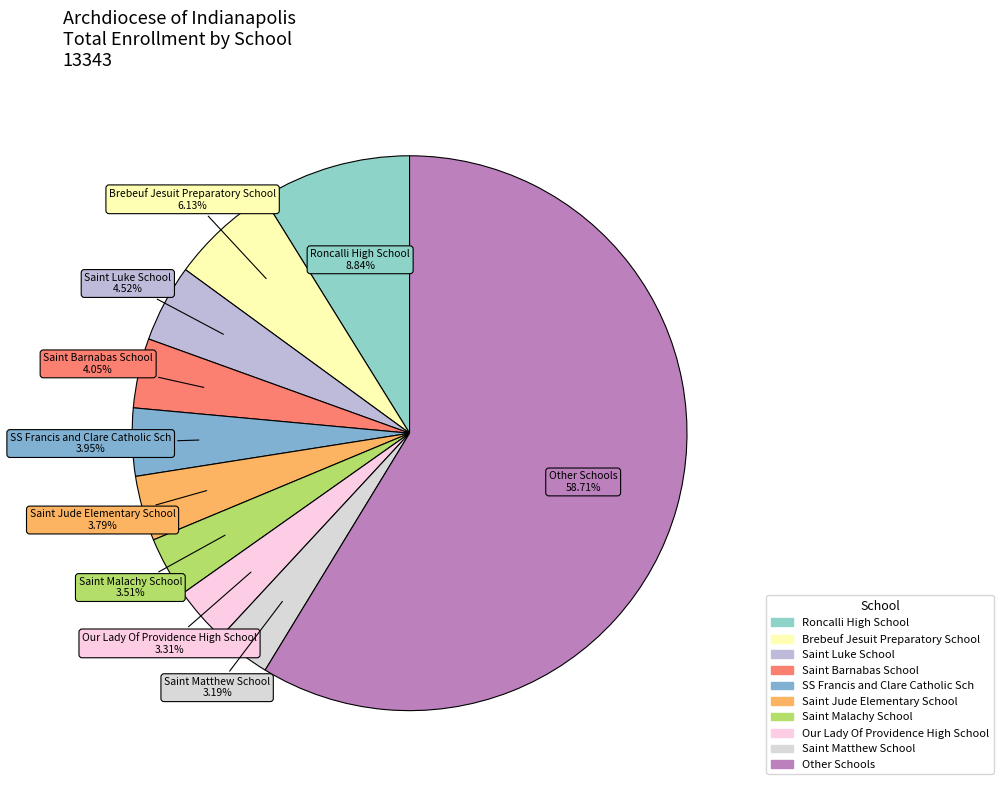

To the nearest percent, what is the difference between the largest and smallest slice percentages?

56%